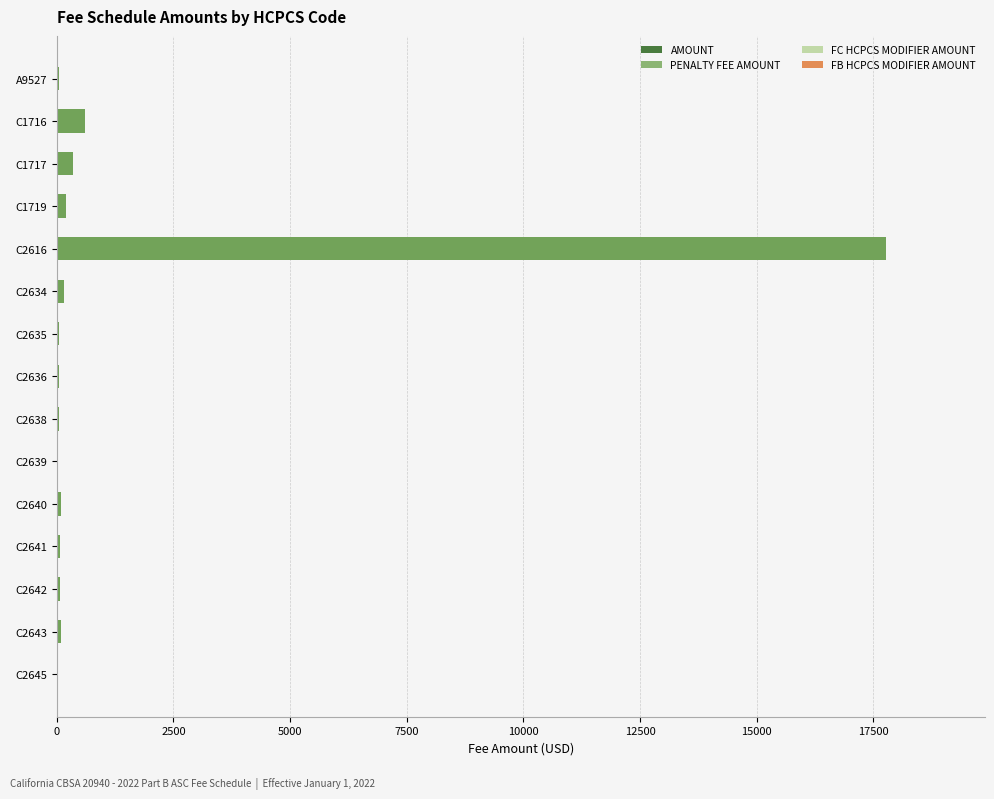

How many distinct data groups are displayed?

4